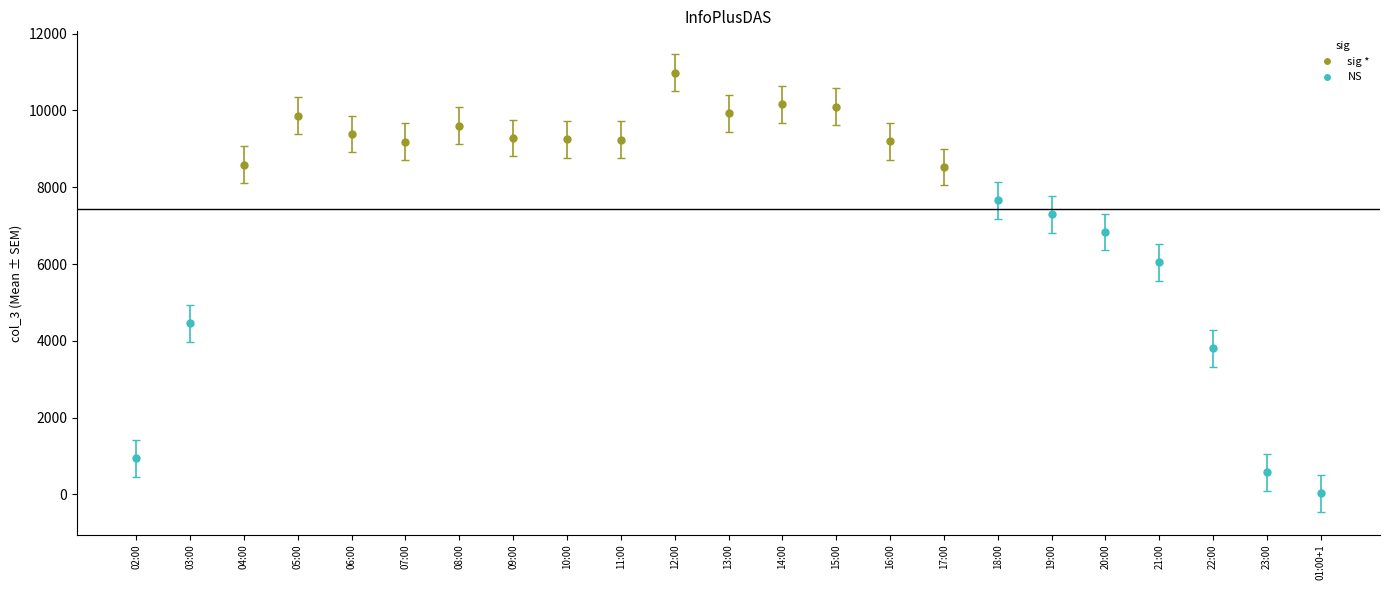

What is the label of the 5th bar from the left?

06:00